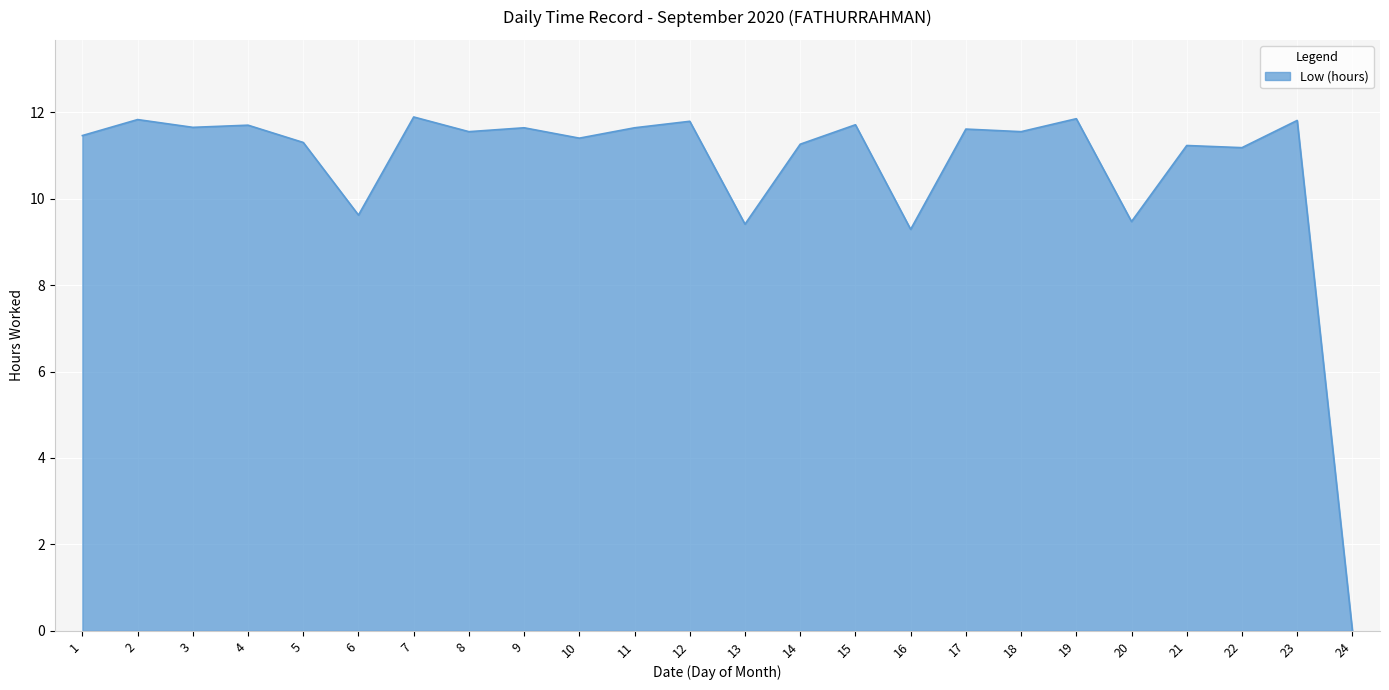

What is the ratio of the value at 8 to the value at 17?

1.0